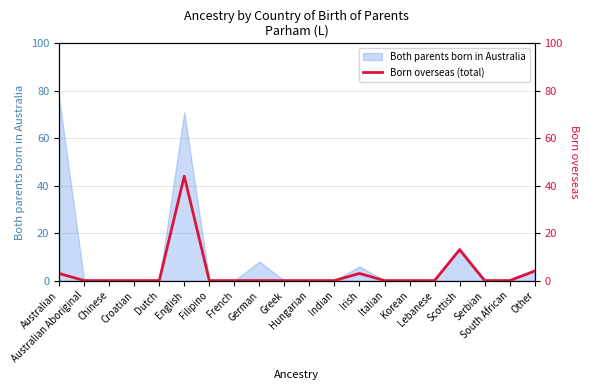

How many interior local peaks (higher than both neighbors) does the data have?

3